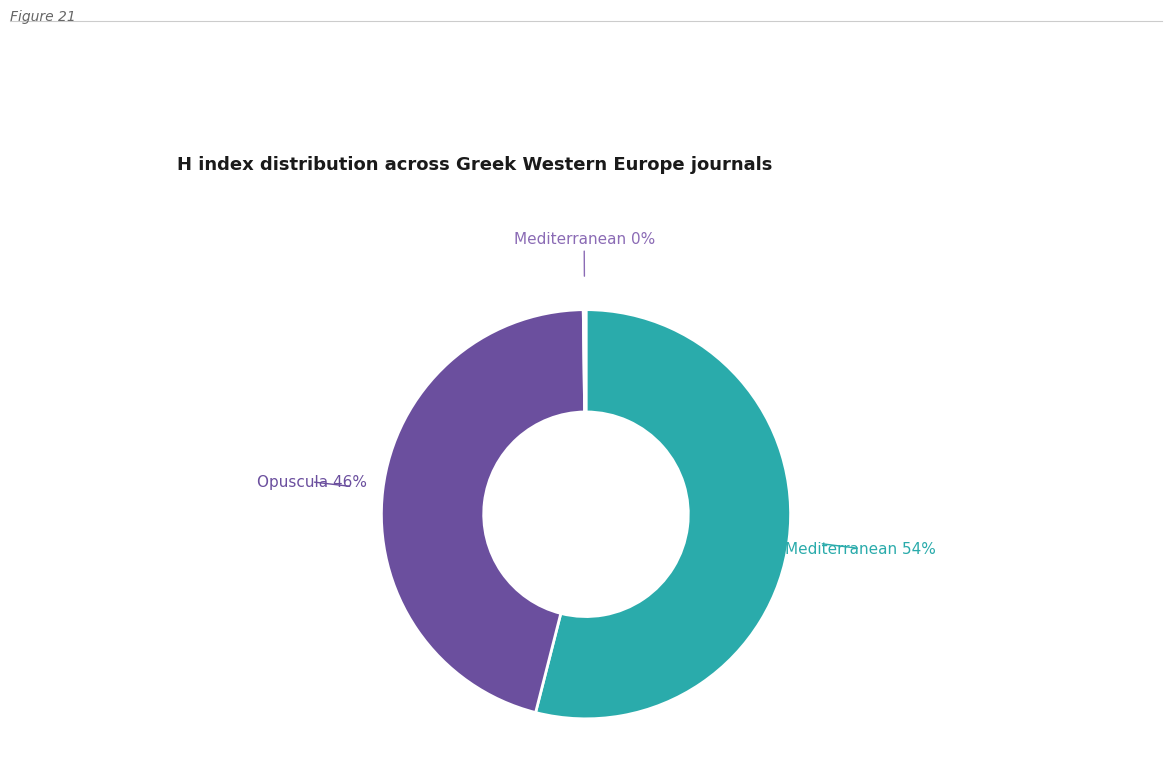

Is there a majority slice in this chart?

Yes